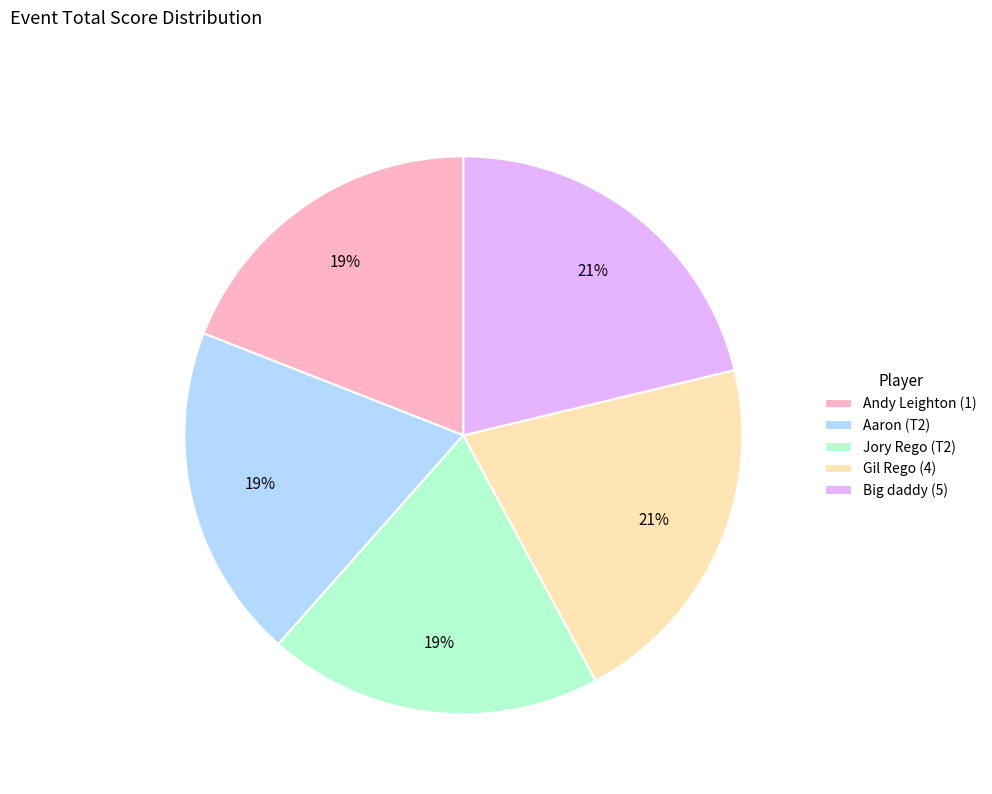

Combined, do Gil Rego (4) and Big daddy (5) account for over 50%?

No